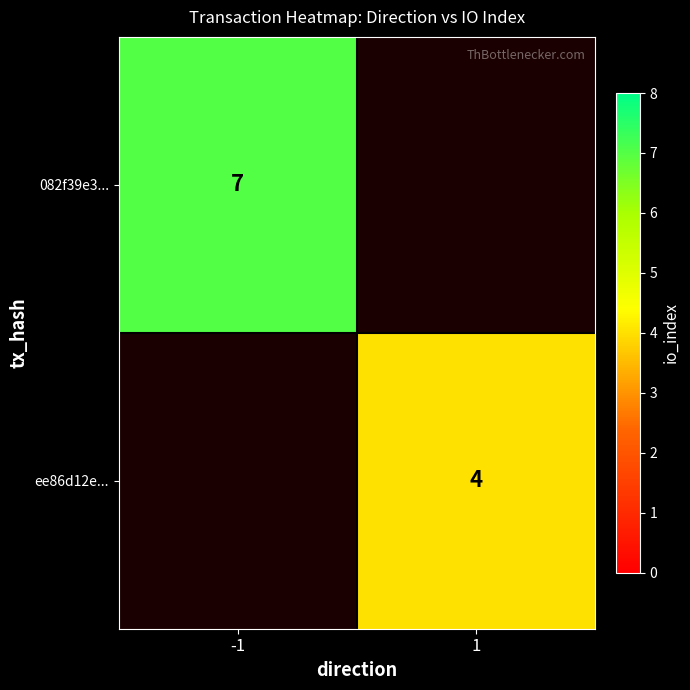

Count the number of categories in the chart.

2